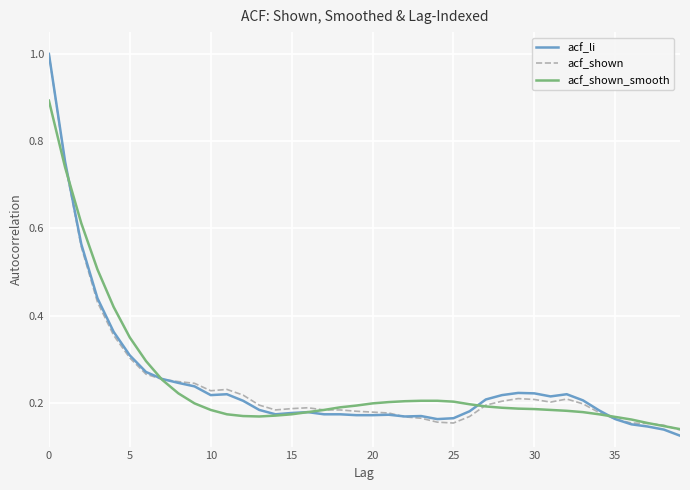

How many series are shown in this chart?

3